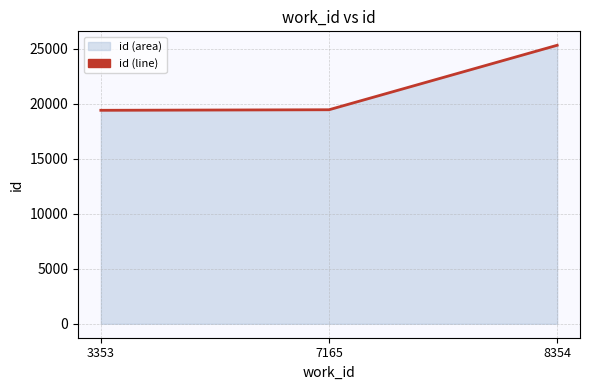

What is the difference between the values at 8354 and 7165?

5859